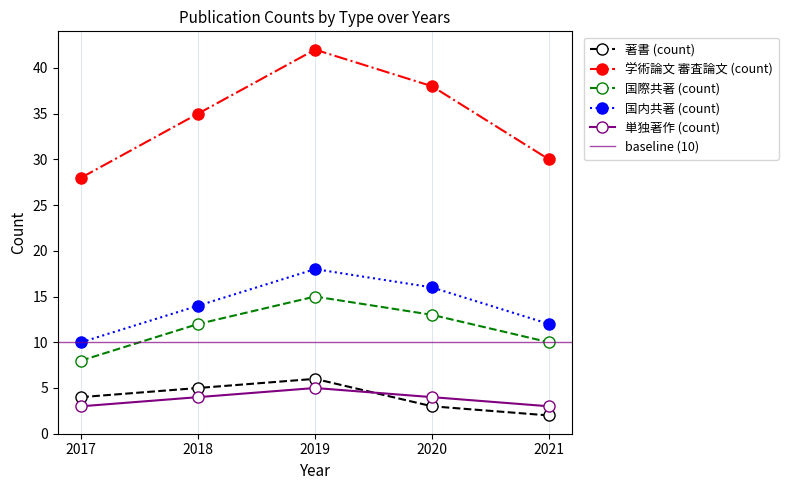

Which series has the largest range (max minus min)?

学術論文 審査論文 (count)